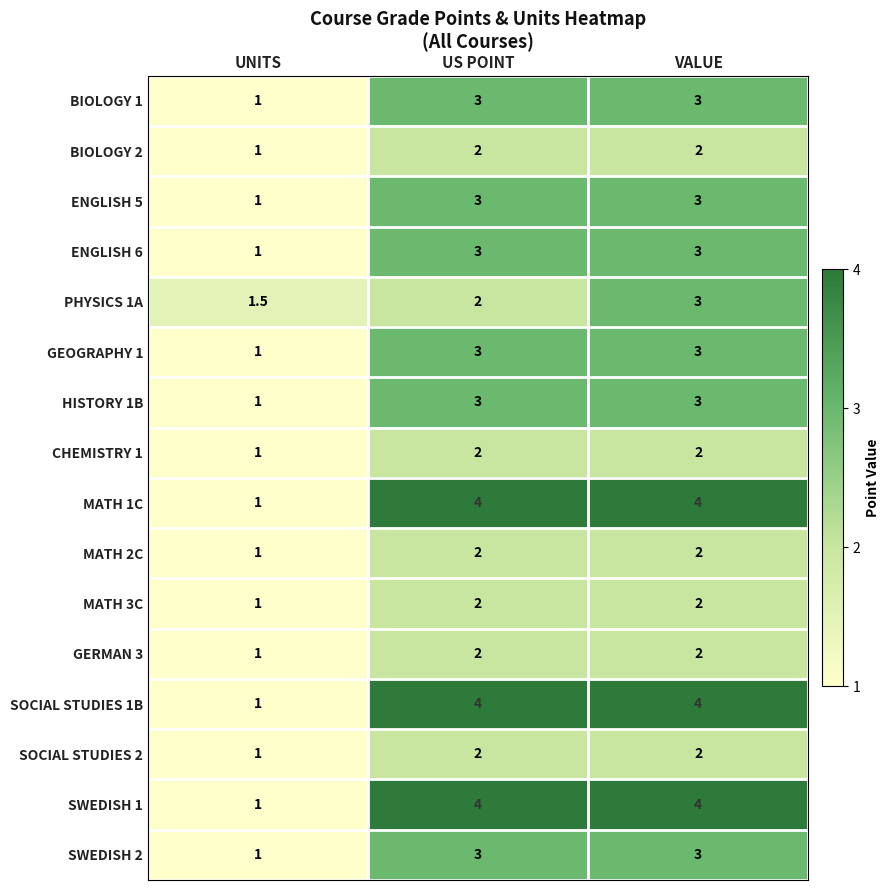

How many series are shown in this chart?

16